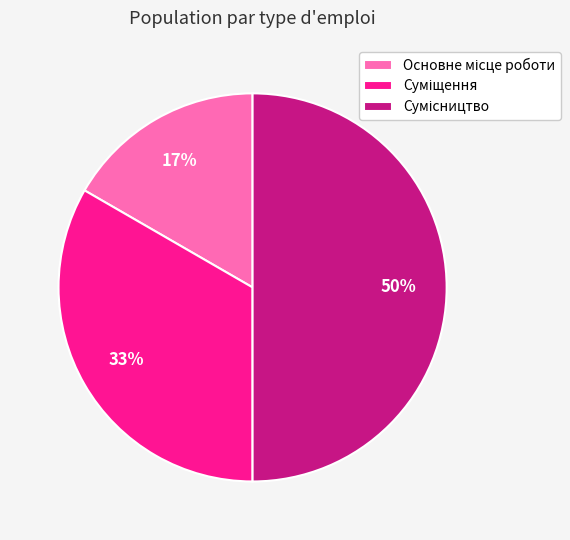

To the nearest percent, what is the average slice percentage?

33%